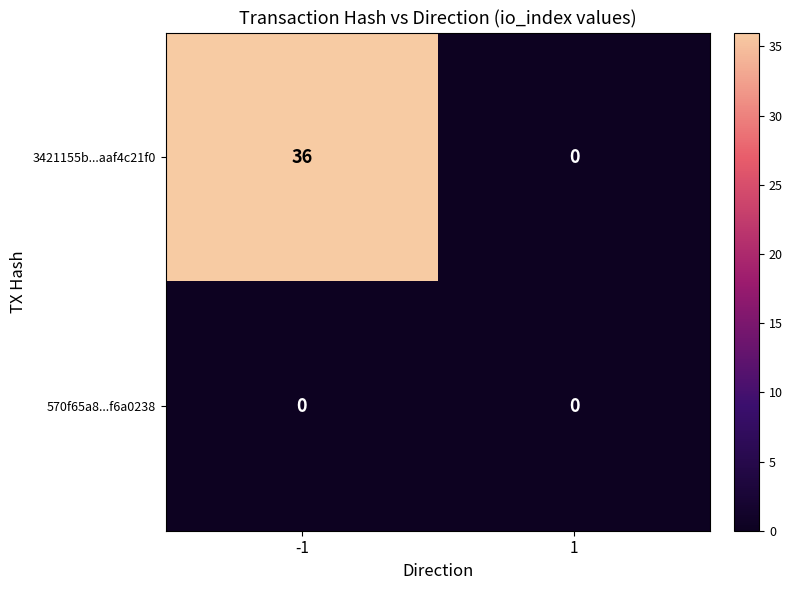

The 570f65a8...f6a0238 series shows 0 at -1. True or false?

True